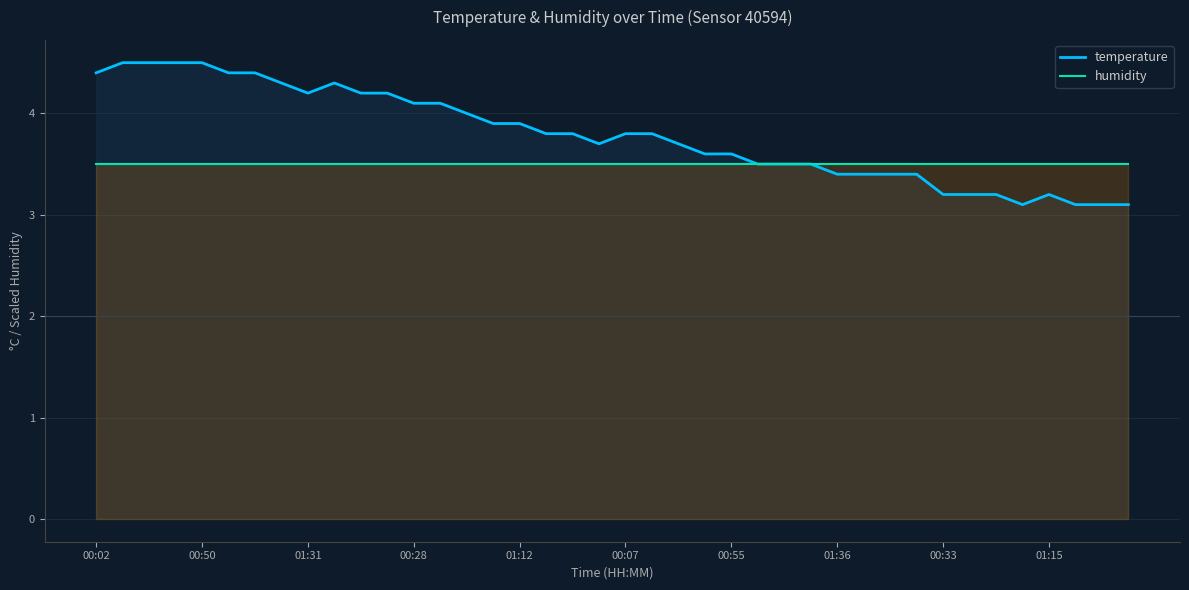

True or false: humidity has more than 2 interior local peaks.

False